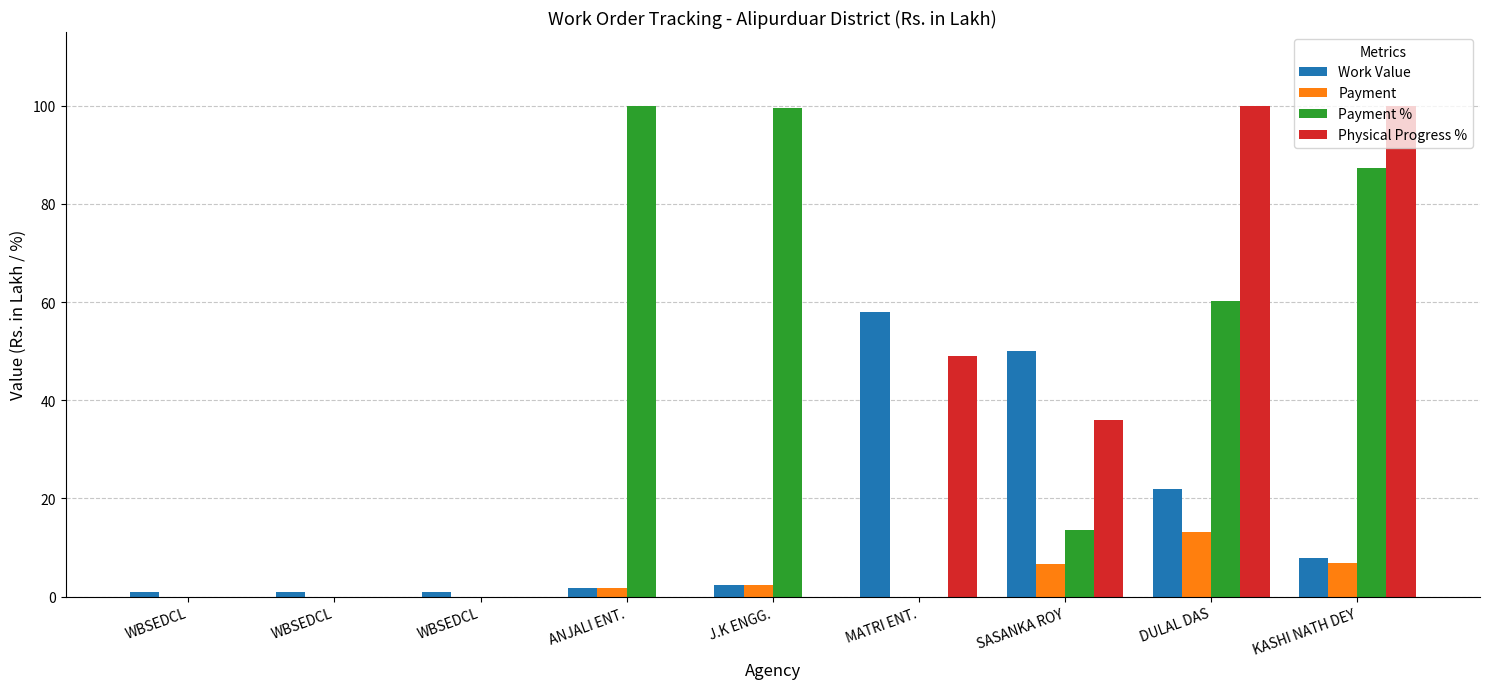

How many distinct data groups are displayed?

4